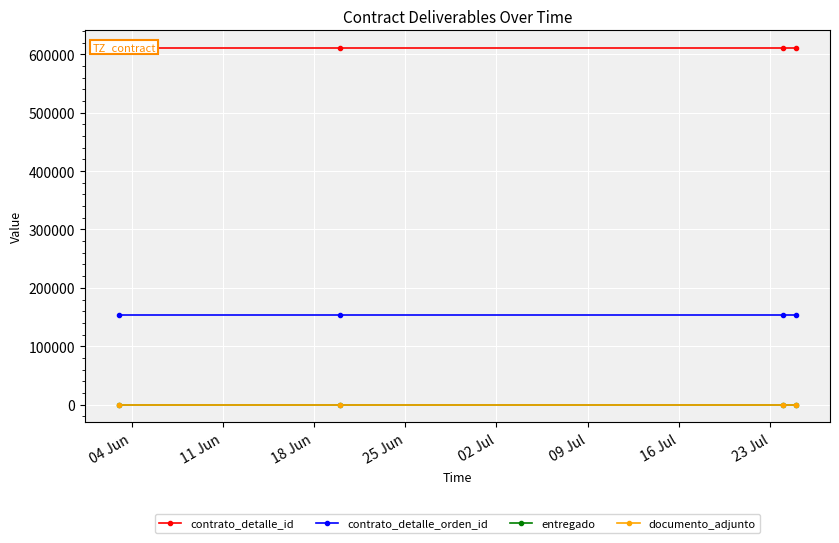

Reading left to right, transcribe all the data shown in this chart.

contrato_detalle_id: 610748	610748	610748	610748
contrato_detalle_orden_id: 153555	153555	153555	153555
entregado: 1	1	1	1
documento_adjunto: 1	1	1	1